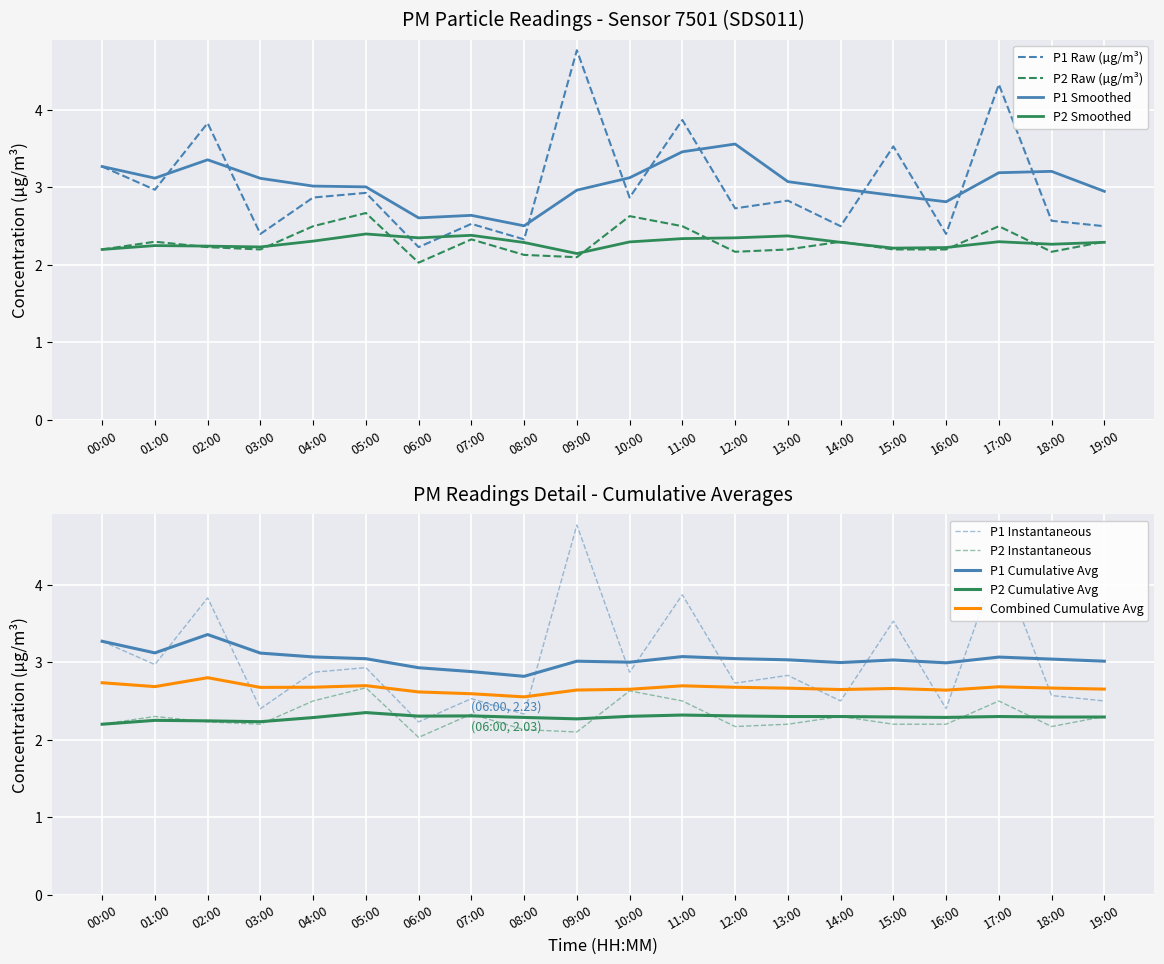

The value of P1 at 15:00 is 3.5. True or false?

True